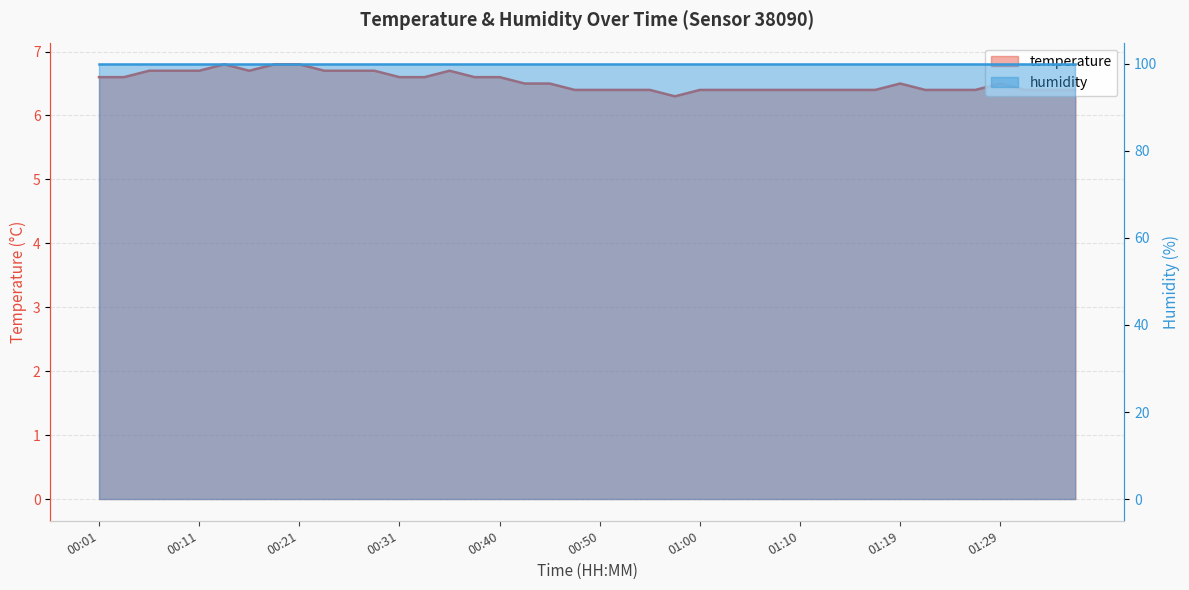

Does the chart display data point markers on the line(s)?

No